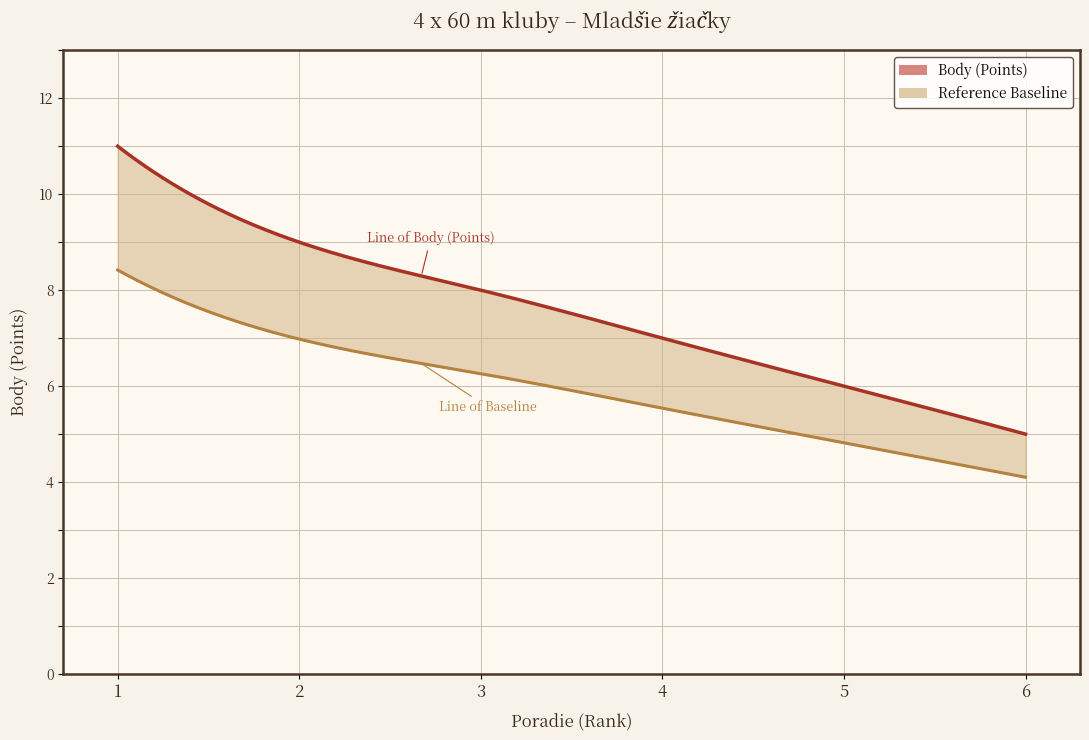

What is the difference between the maximum and minimum values?

6